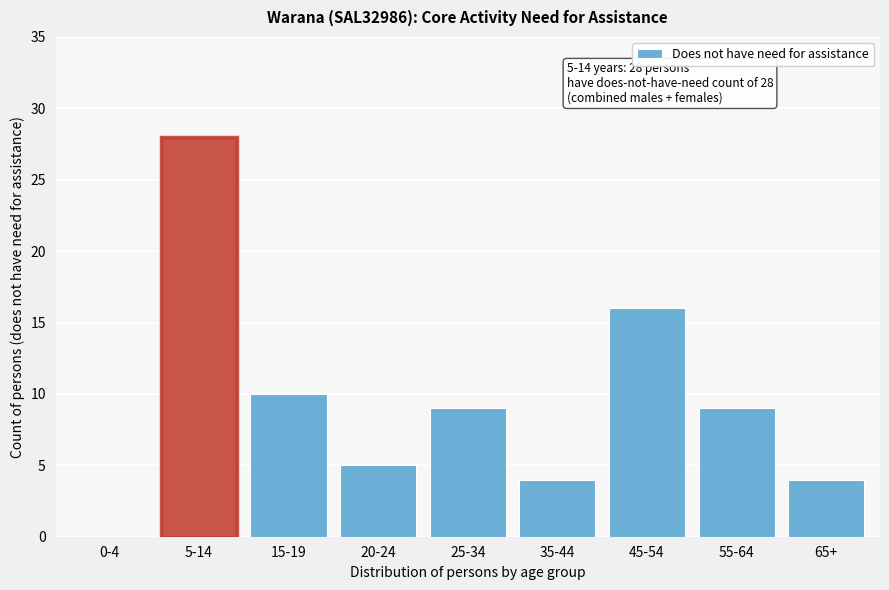

Reading left to right, extract all data points from this chart.

0-4=0	5-14=28	15-19=10	20-24=5	25-34=9	35-44=4	45-54=16	55-64=9	65+=4